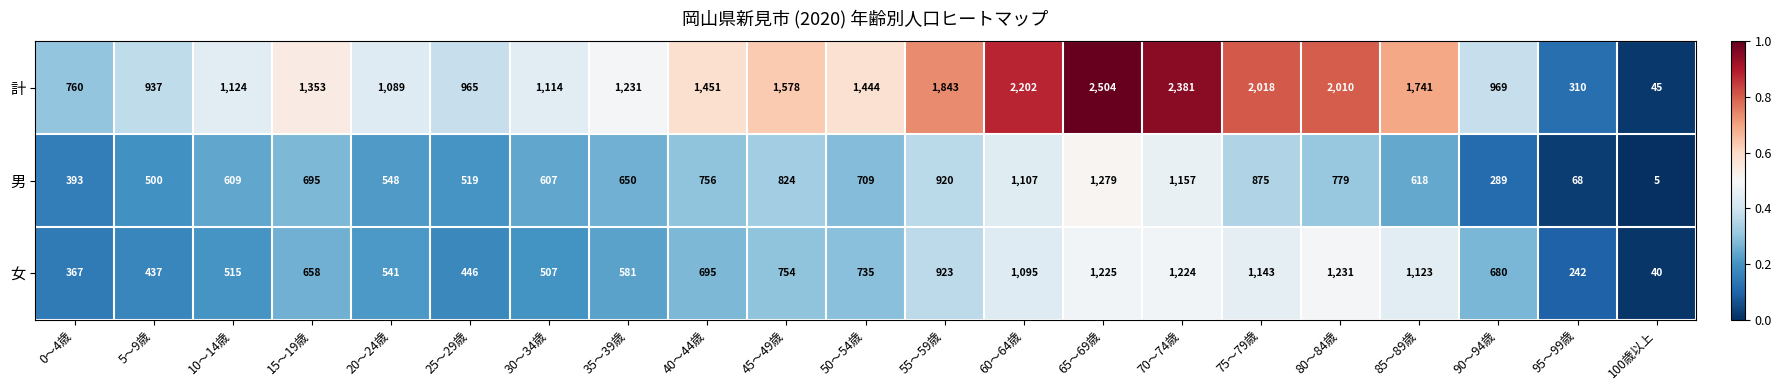

Where is 女 nearest to the value 635?

15～19歳